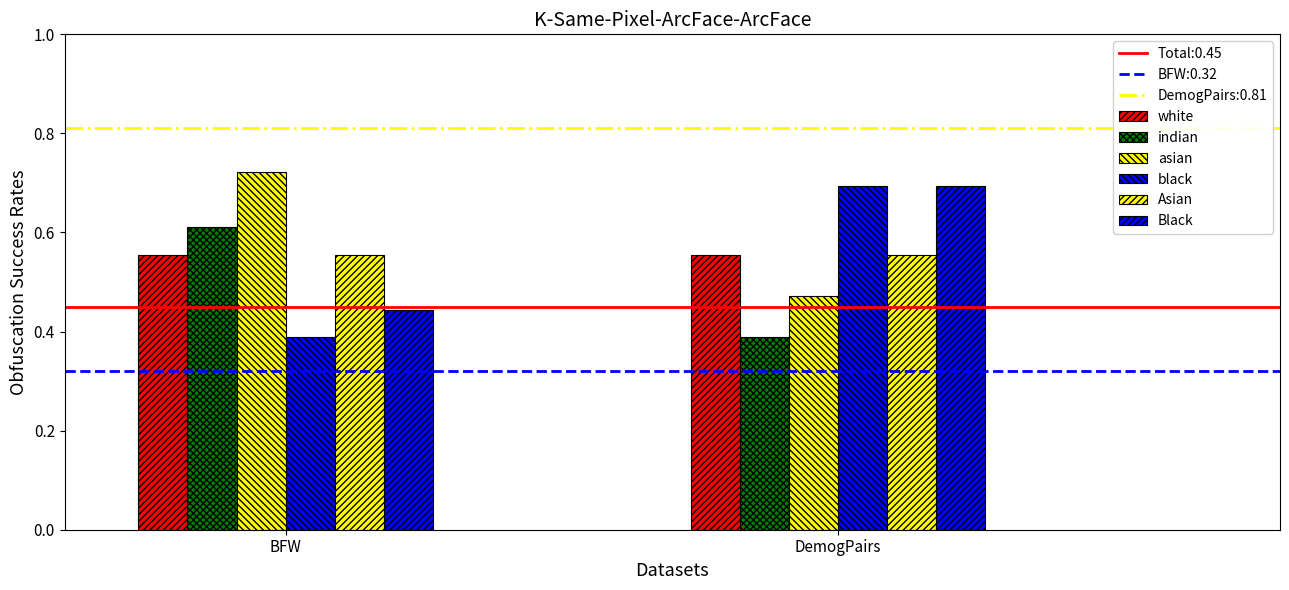

Rank the series by their maximum value, from lowest to highest.

white, Asian, indian, black, Black, asian